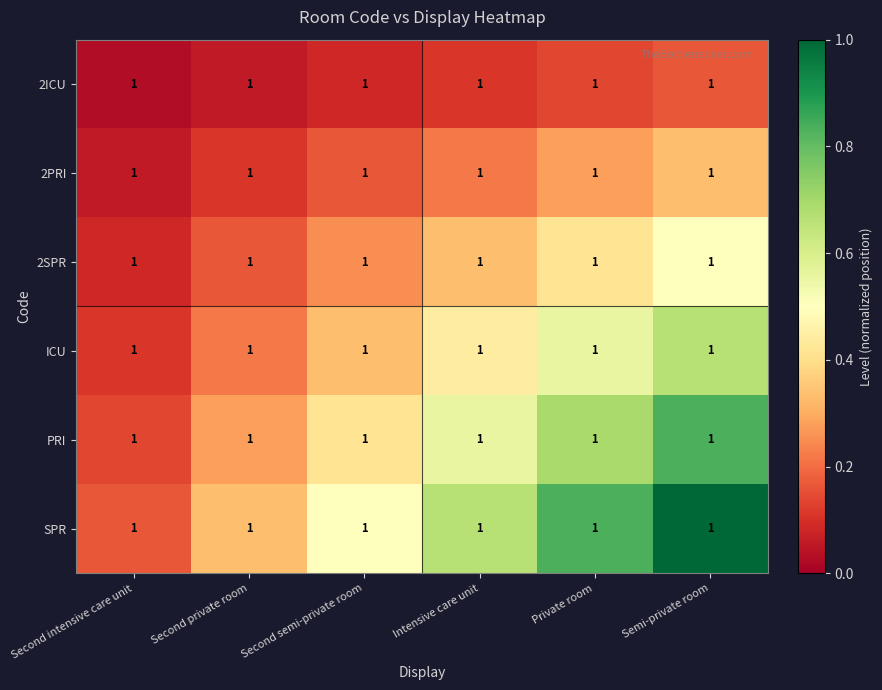

At which category is the sum across all series the highest?

Semi-private room